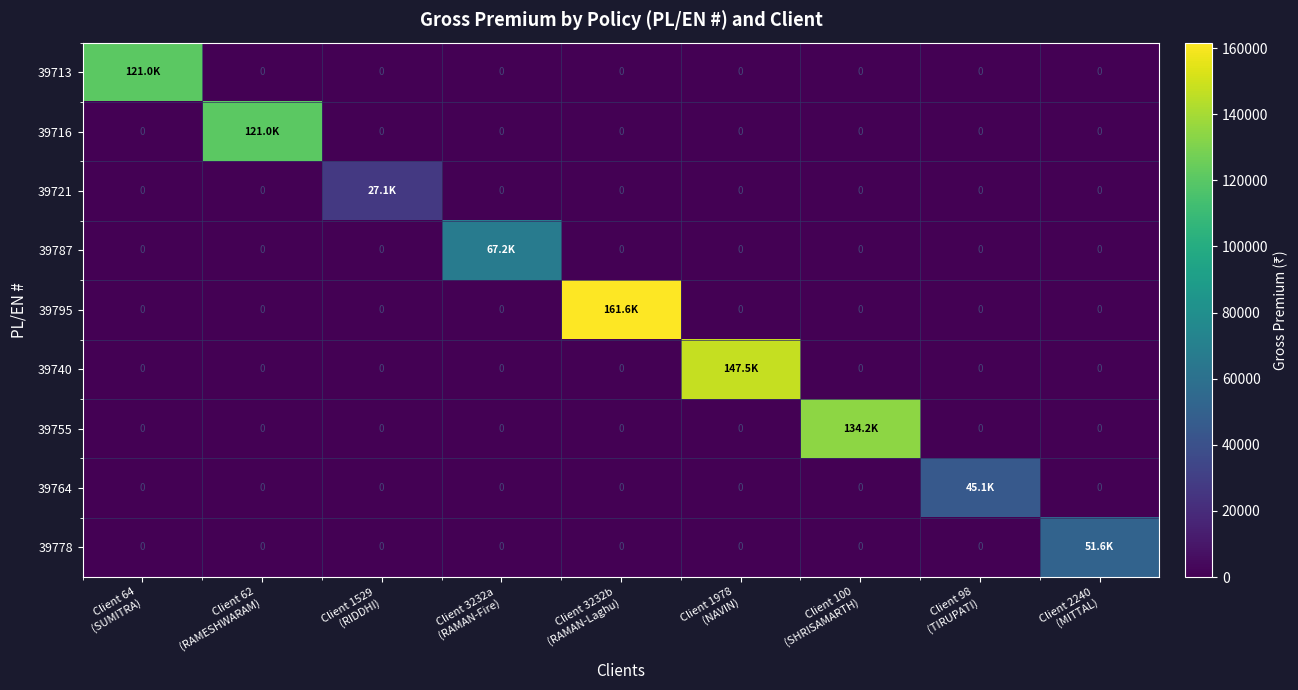

At Client 1978 (NAVIN), list the series in order from largest to smallest.

39740, 39713, 39716, 39721, 39787, 39795, 39755, 39764, 39778